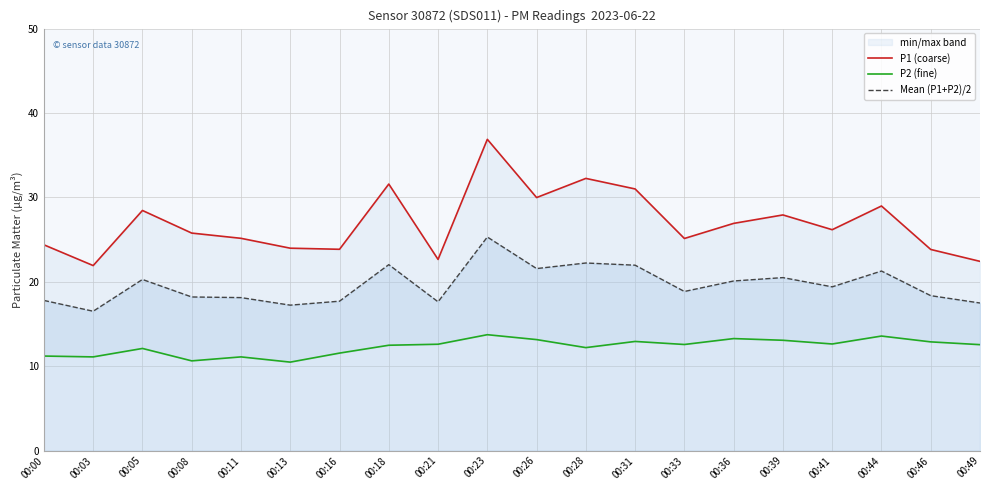

What value does the Mean (P1+P2)/2 series have at 00:44?

21.3